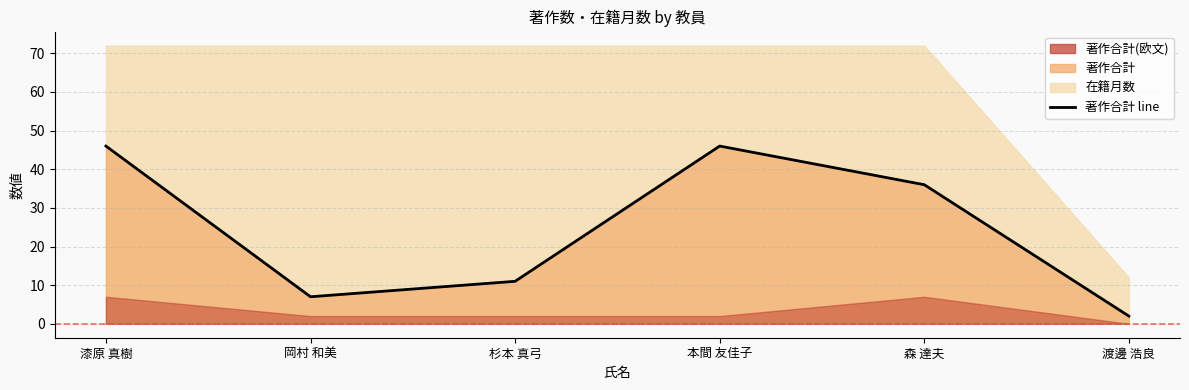

What is the sum of all values?

148